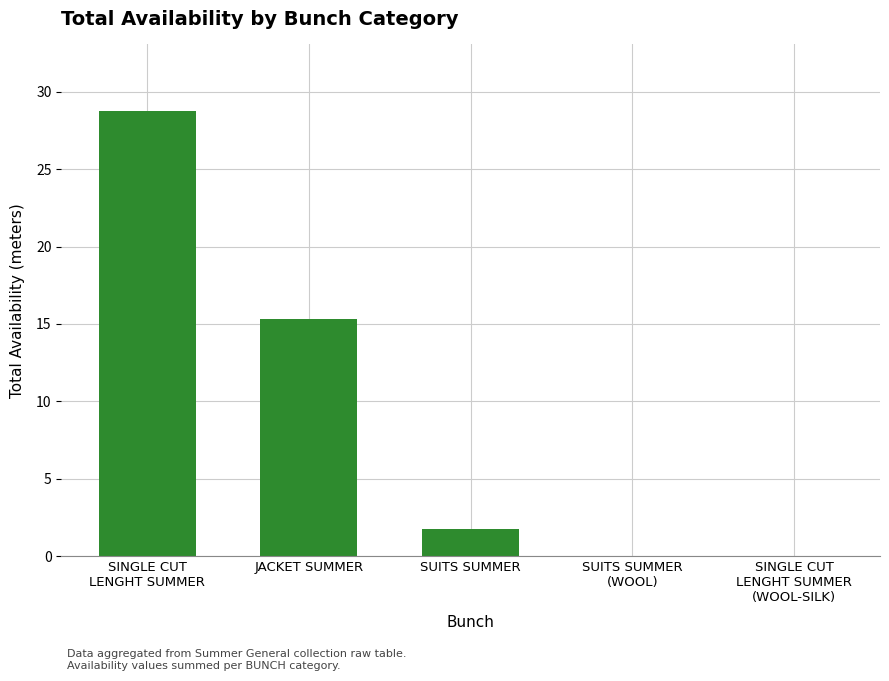

Reading left to right, transcribe all the data shown in this chart.

SINGLE CUT
LENGHT SUMMER=28.8	JACKET SUMMER=15.3	SUITS SUMMER=1.8	SUITS SUMMER
(WOOL)=0.0	SINGLE CUT
LENGHT SUMMER
(WOOL-SILK)=0.0